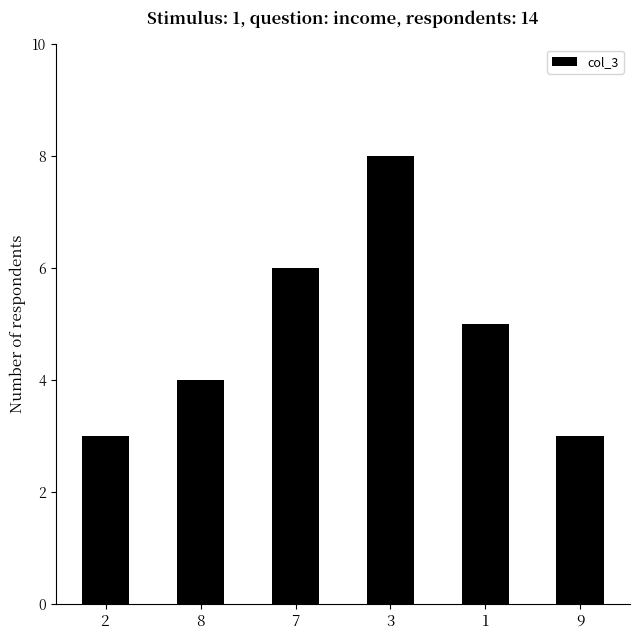

Approximately how many times larger is the value at 9 compared to 7?

0.5